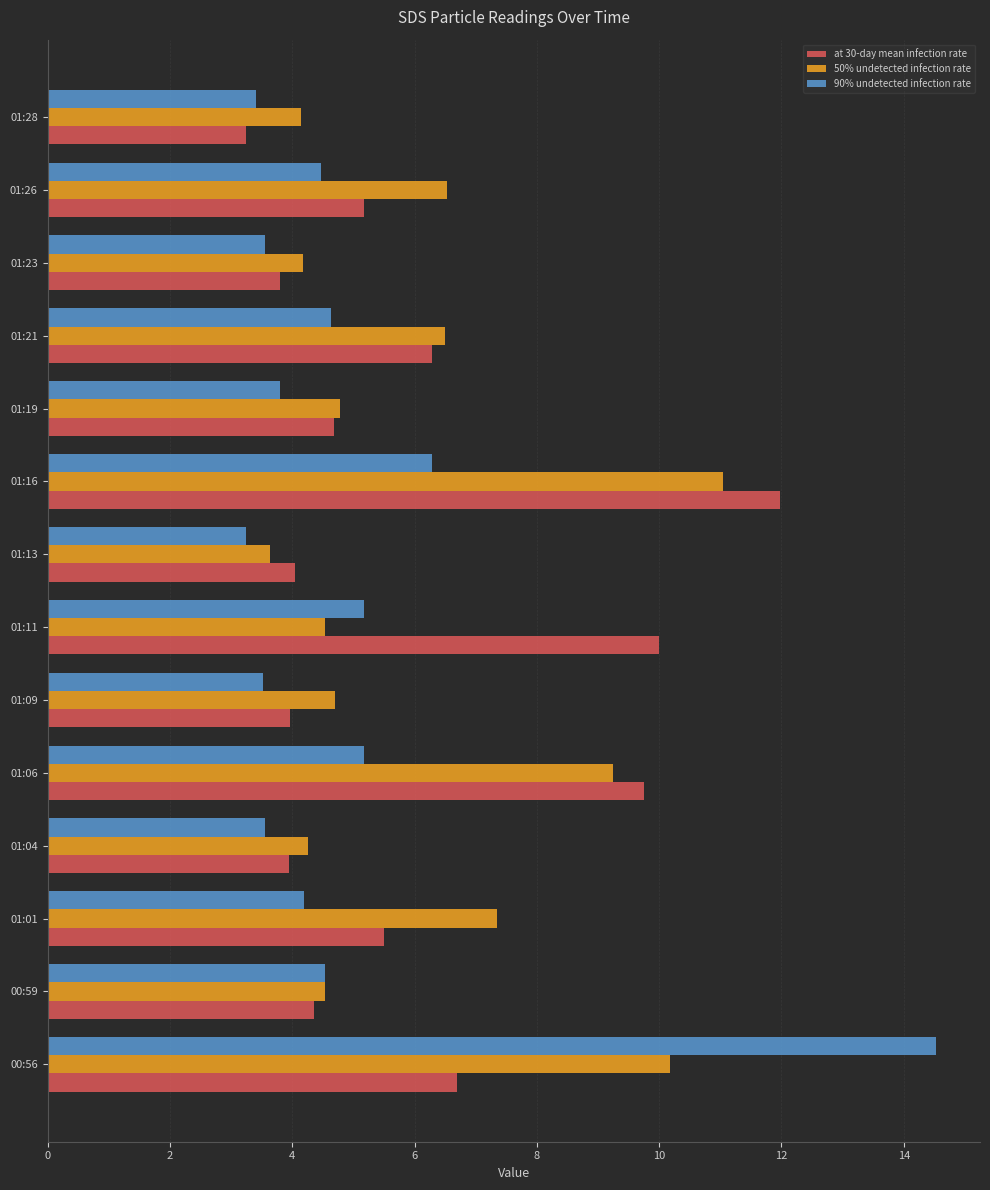

What is the maximum value for at 30-day mean infection rate?

12.0